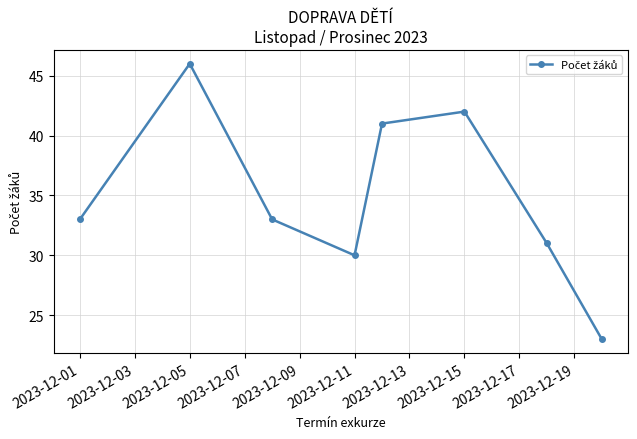

Is this an area chart (filled region under the line)?

No